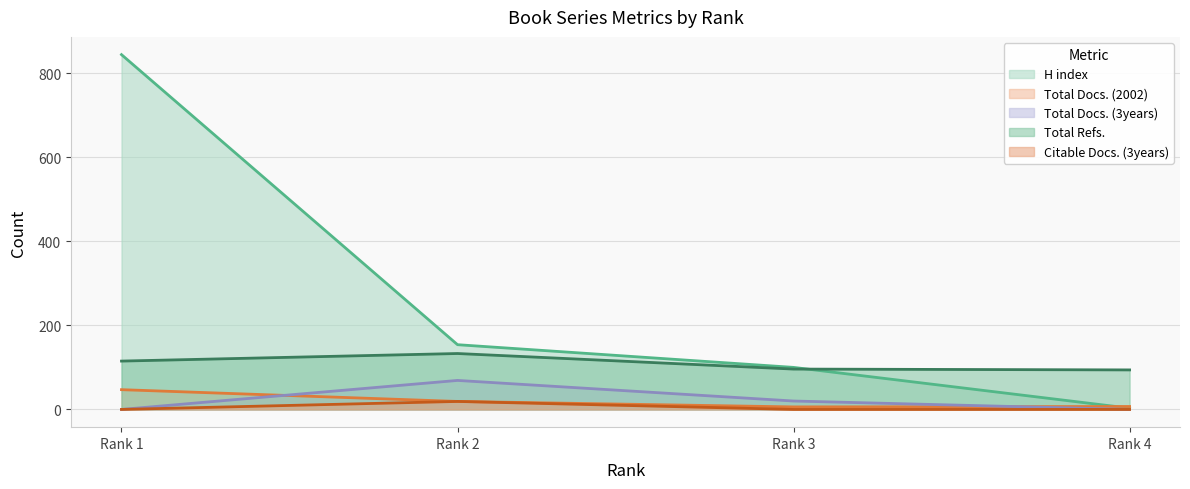

Which label corresponds to the largest value in the chart?

Rank 1